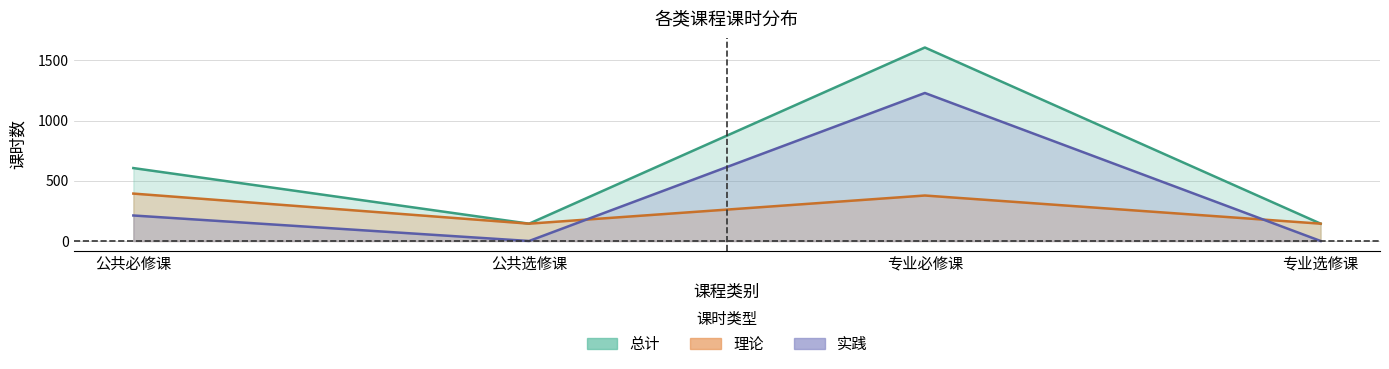

True or false: 实践 and 总计 intersect in this chart.

False